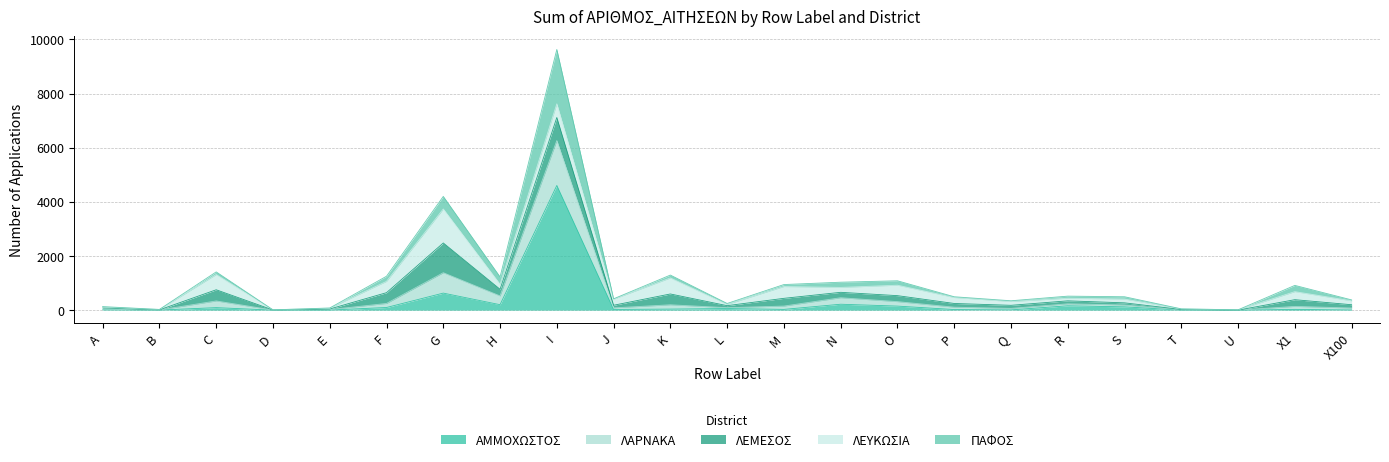

Is it true that ΑΜΜΟΧΩΣΤΟΣ equals 161 at R?

True